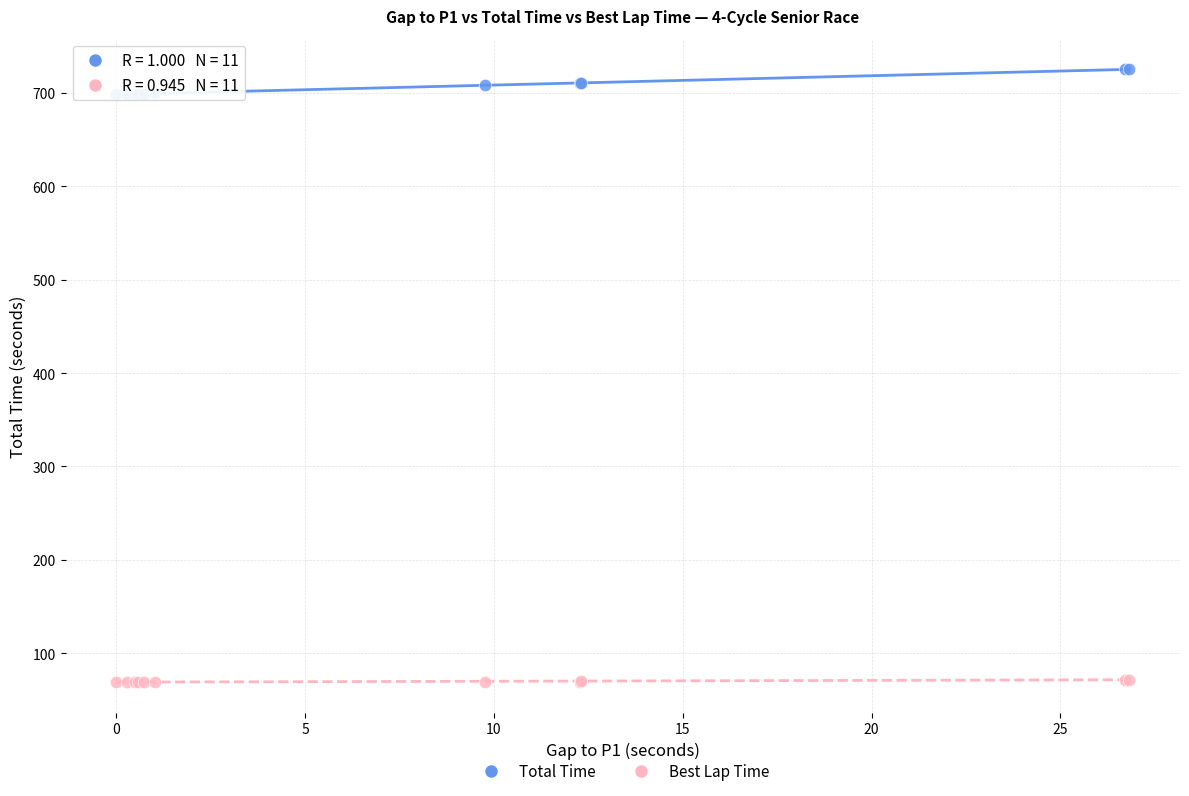

Which series has the widest spread of Y values?

Total Time